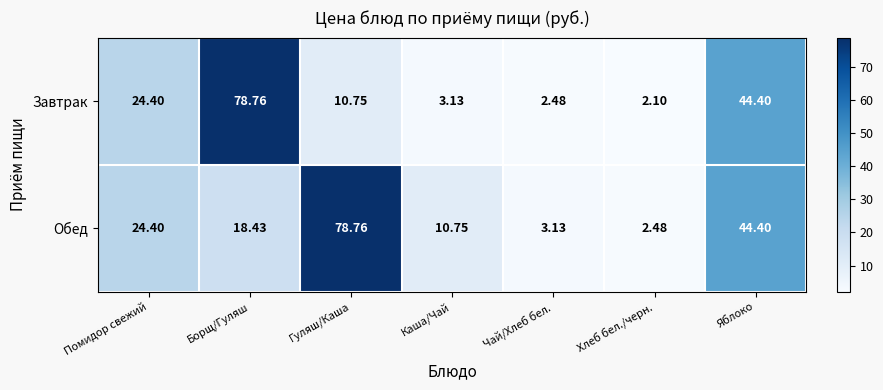

Between Чай/Хлеб бел. and Хлеб бел./черн., which series saw the biggest shift?

Обед